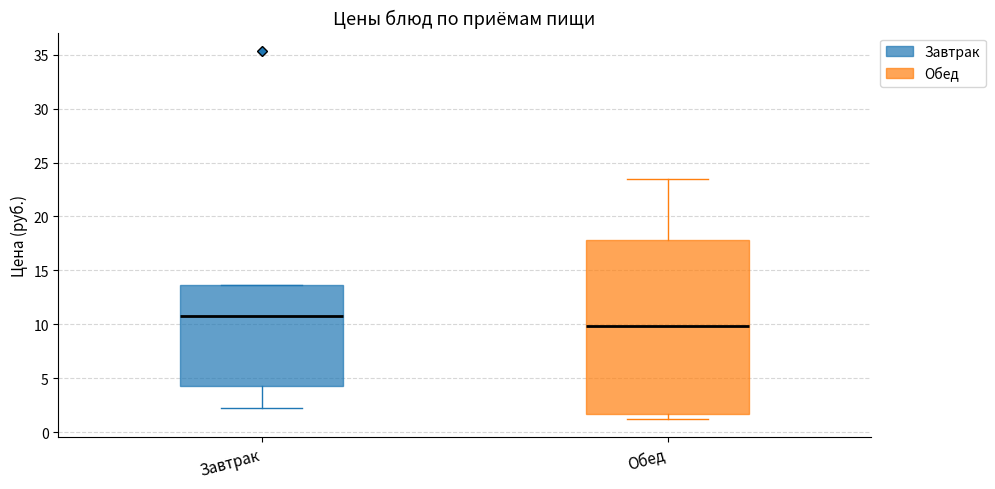

Which box's median line is the highest?

Завтрак